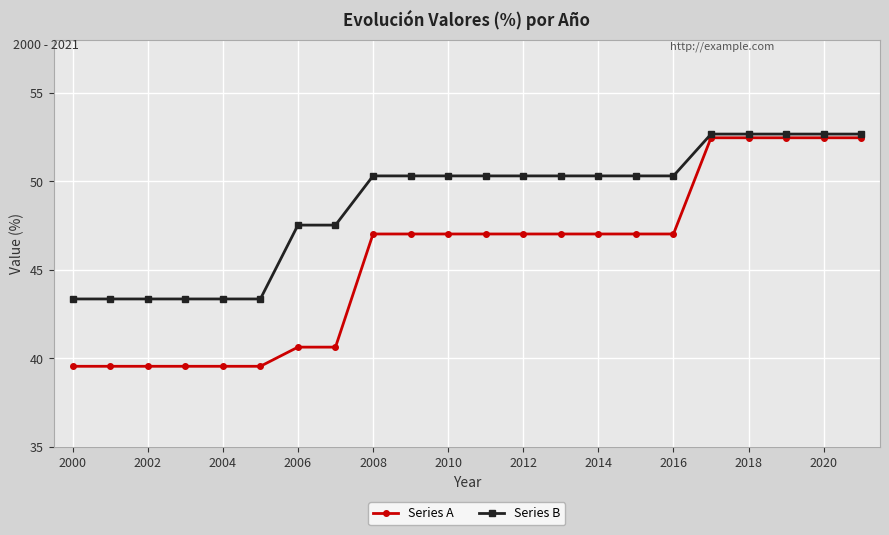

What is the value of the Series A point at the 20th from the left?

52.5